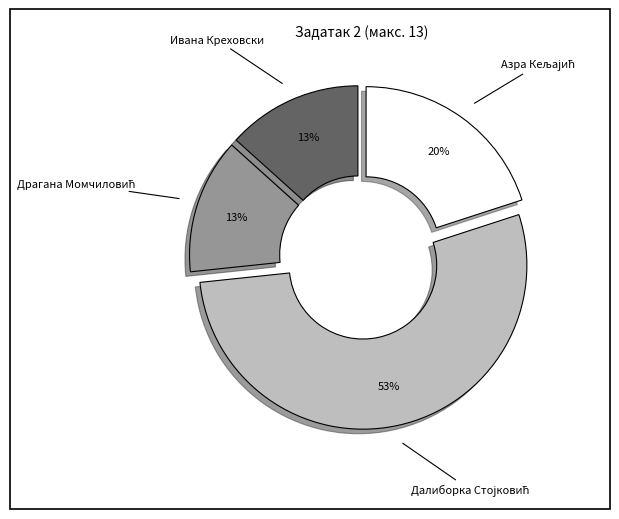

The Ивана Креховски slice represents 13% of the pie. True or false?

True